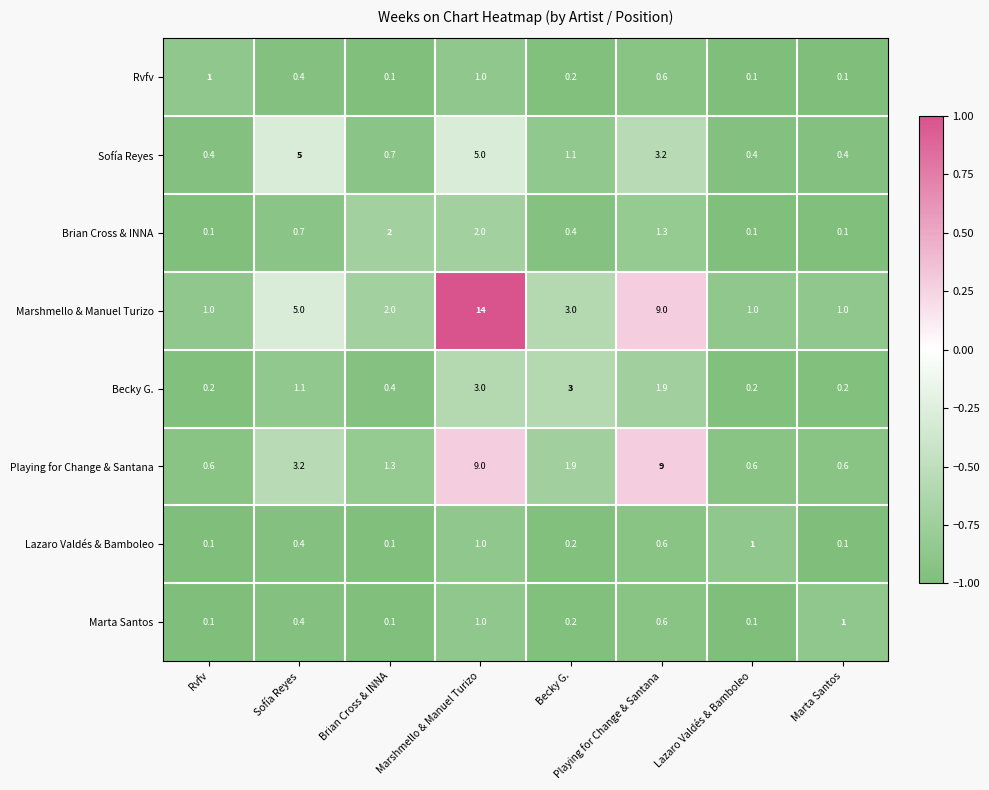

Which series has the largest total across all categories?

Marshmello & Manuel Turizo